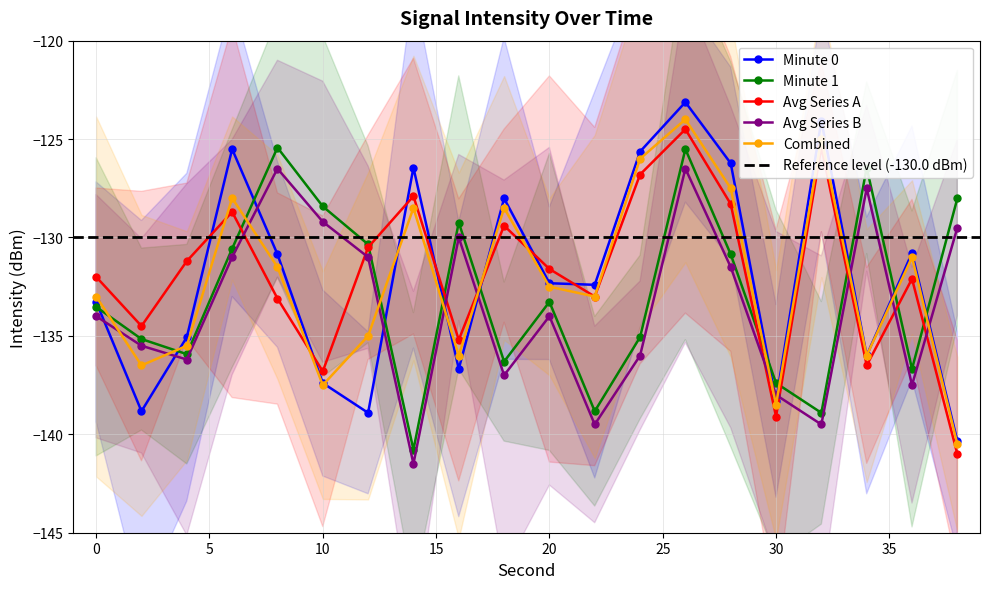

Is it true that Minute 0 equals -39.0 at 36?

False